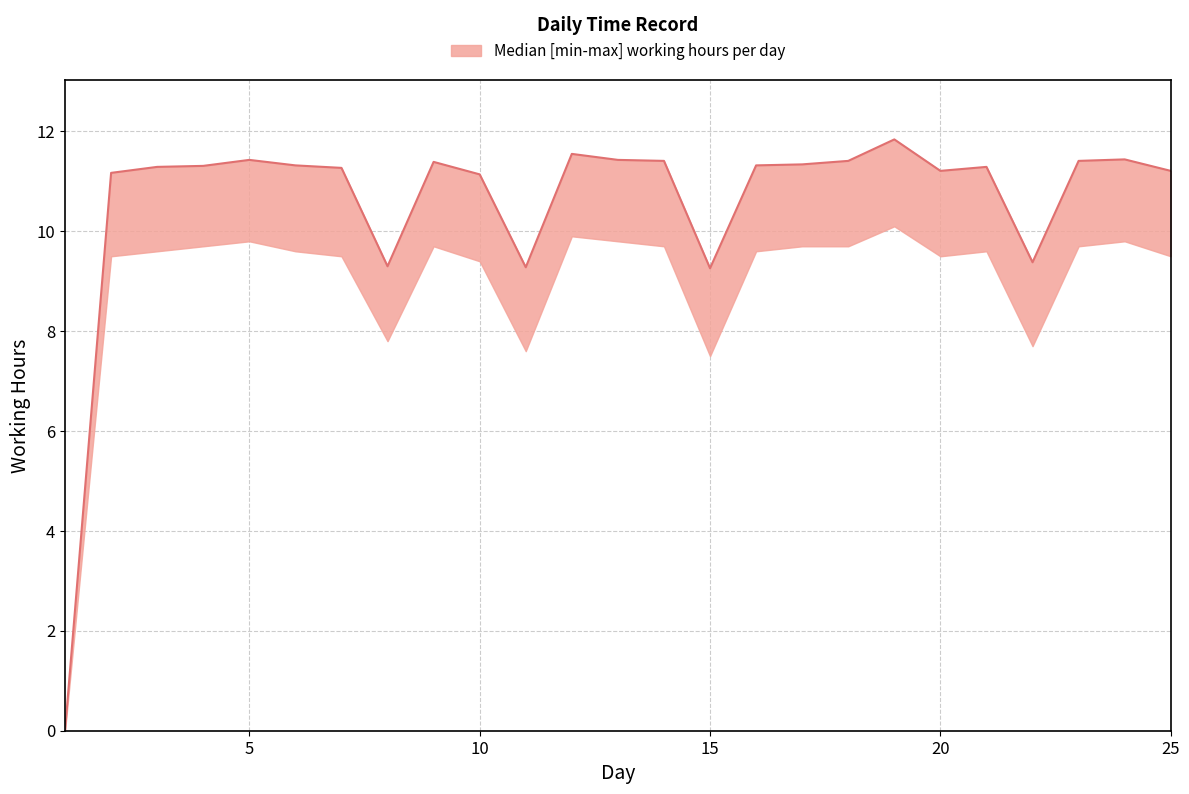

What is the average value of the median series?

10.6